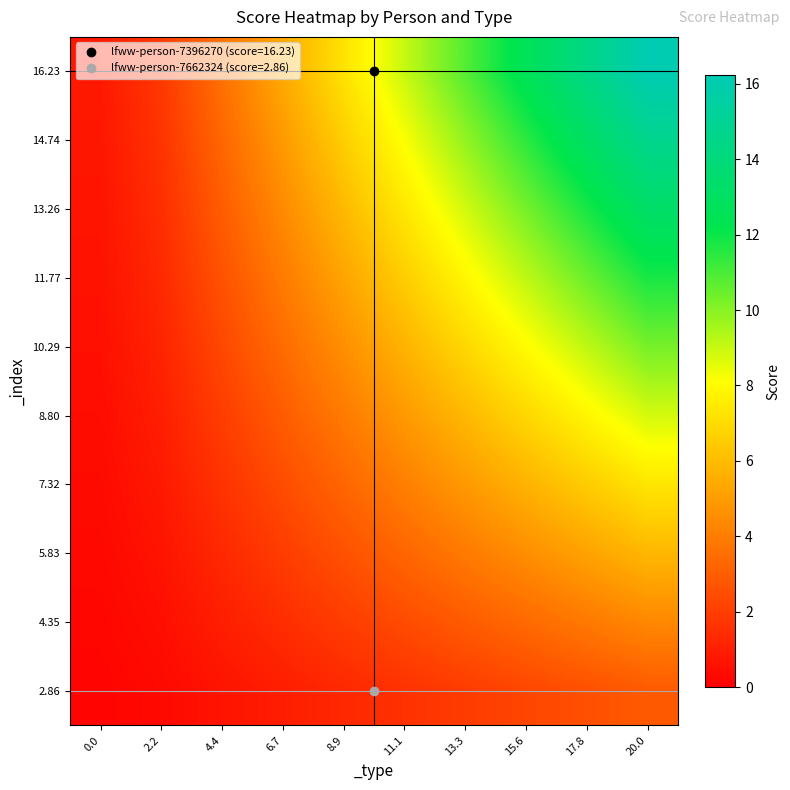

Reading right to left, extract all data points from this chart.

2.86: 20.0=2.9	17.8=2.5	15.6=2.2	13.3=1.9	11.1=1.6	8.9=1.3	6.7=1.0	4.4=0.6	2.2=0.3	0.0=0.1
4.35: 20.0=4.3	17.8=3.9	15.6=3.4	13.3=2.9	11.1=2.4	8.9=1.9	6.7=1.4	4.4=1.0	2.2=0.5	0.0=0.2
5.83: 20.0=5.8	17.8=5.2	15.6=4.5	13.3=3.9	11.1=3.2	8.9=2.6	6.7=1.9	4.4=1.3	2.2=0.6	0.0=0.3
7.32: 20.0=7.3	17.8=6.5	15.6=5.7	13.3=4.9	11.1=4.1	8.9=3.3	6.7=2.4	4.4=1.6	2.2=0.8	0.0=0.4
8.80: 20.0=8.8	17.8=7.8	15.6=6.8	13.3=5.9	11.1=4.9	8.9=3.9	6.7=2.9	4.4=2.0	2.2=1.0	0.0=0.4
10.29: 20.0=10.3	17.8=9.1	15.6=8.0	13.3=6.9	11.1=5.7	8.9=4.6	6.7=3.4	4.4=2.3	2.2=1.1	0.0=0.5
11.77: 20.0=11.8	17.8=10.5	15.6=9.2	13.3=7.8	11.1=6.5	8.9=5.2	6.7=3.9	4.4=2.6	2.2=1.3	0.0=0.6
13.26: 20.0=13.3	17.8=11.8	15.6=10.3	13.3=8.8	11.1=7.4	8.9=5.9	6.7=4.4	4.4=2.9	2.2=1.5	0.0=0.7
14.74: 20.0=14.7	17.8=13.1	15.6=11.5	13.3=9.8	11.1=8.2	8.9=6.6	6.7=4.9	4.4=3.3	2.2=1.6	0.0=0.7
16.23: 20.0=16.2	17.8=14.4	15.6=12.6	13.3=10.8	11.1=9.0	8.9=7.2	6.7=5.4	4.4=3.6	2.2=1.8	0.0=0.8